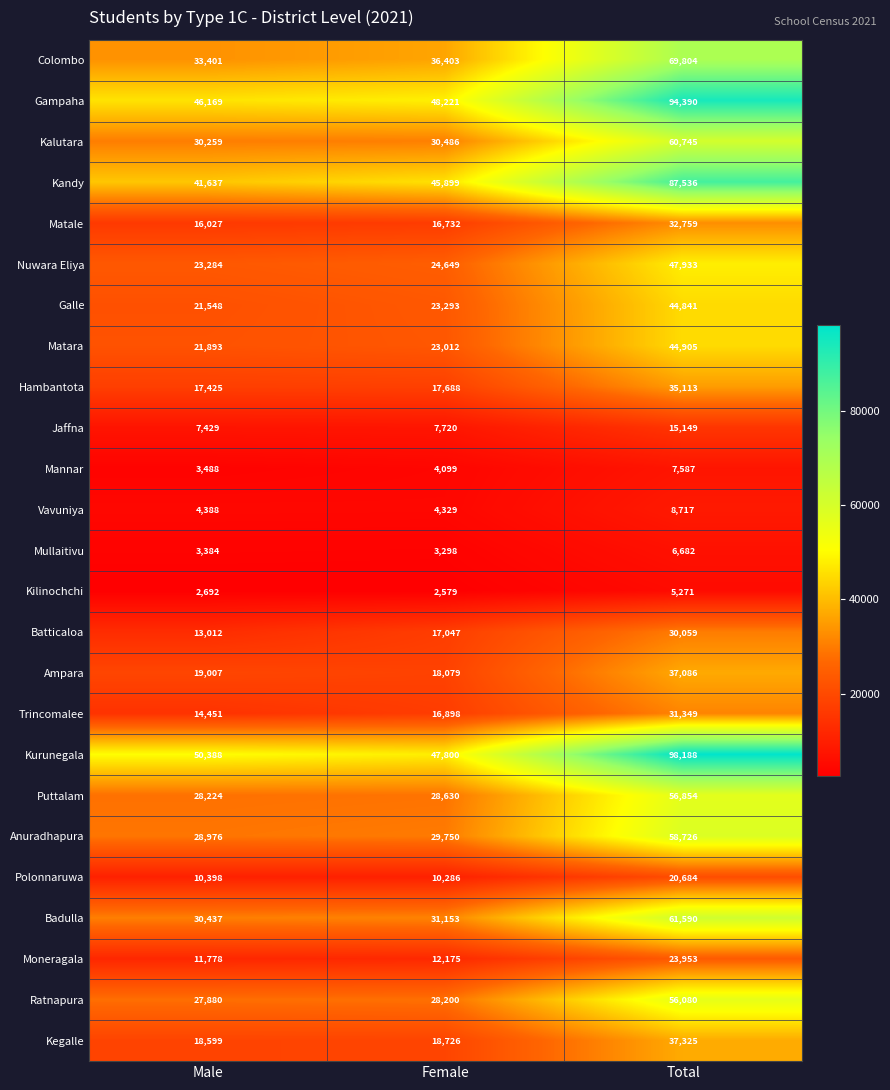

Which series has the widest spread of values?

Kurunegala